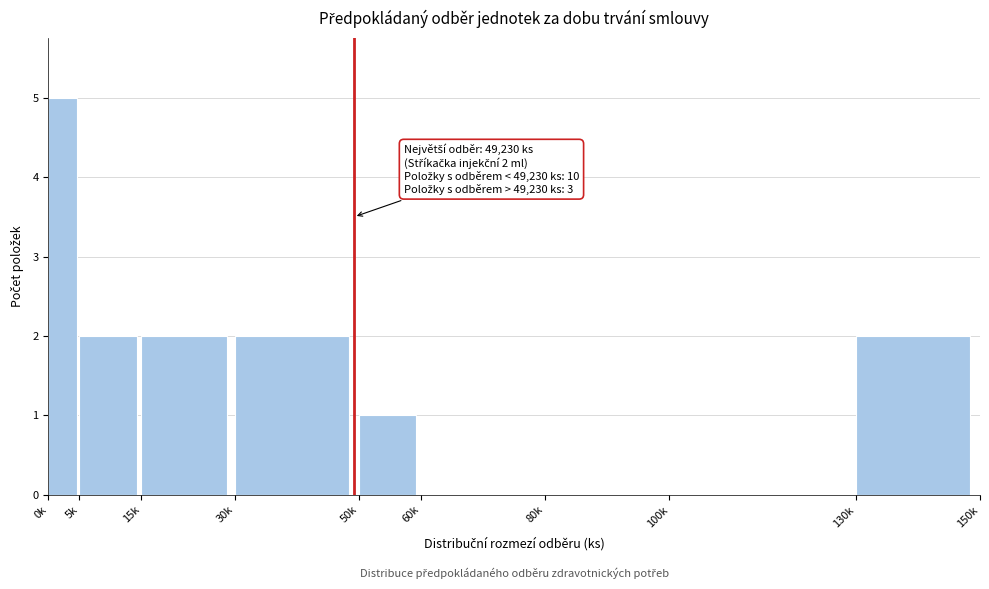

Reading right to left, transcribe all the data shown in this chart.

130k=2	100k=0	80k=0	60k=0	50k=1	30k=2	15k=2	5k=2	0k=5